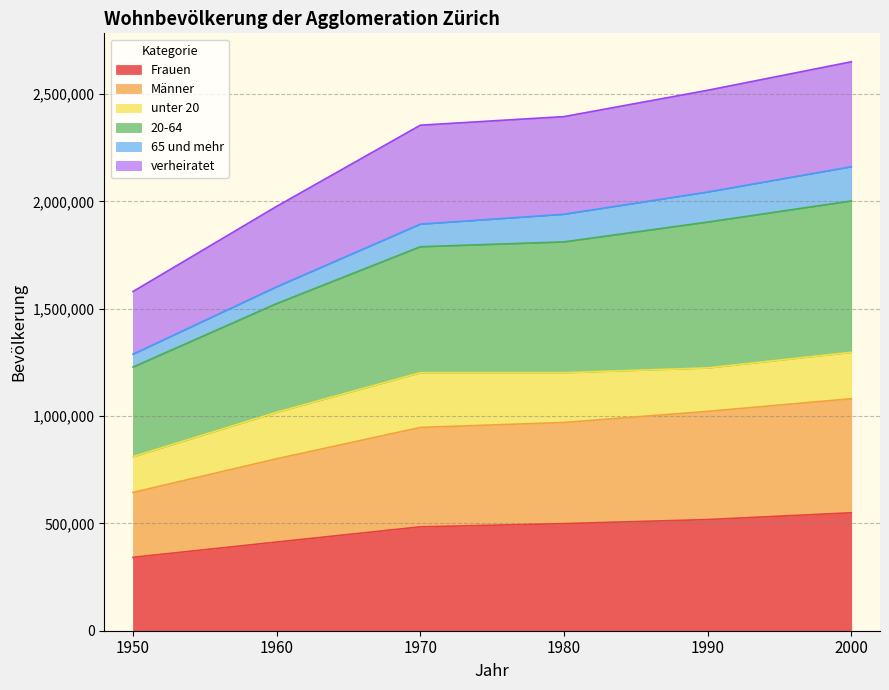

What is the total value across all series at 2000?

2650390